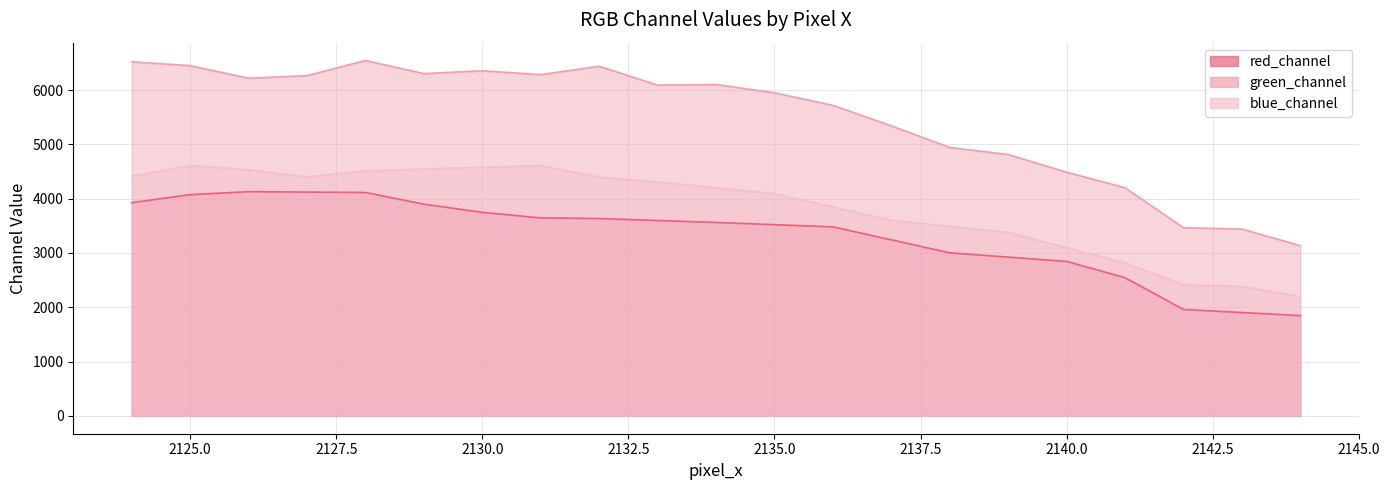

Between 2136 and 2138, which is larger?

2136